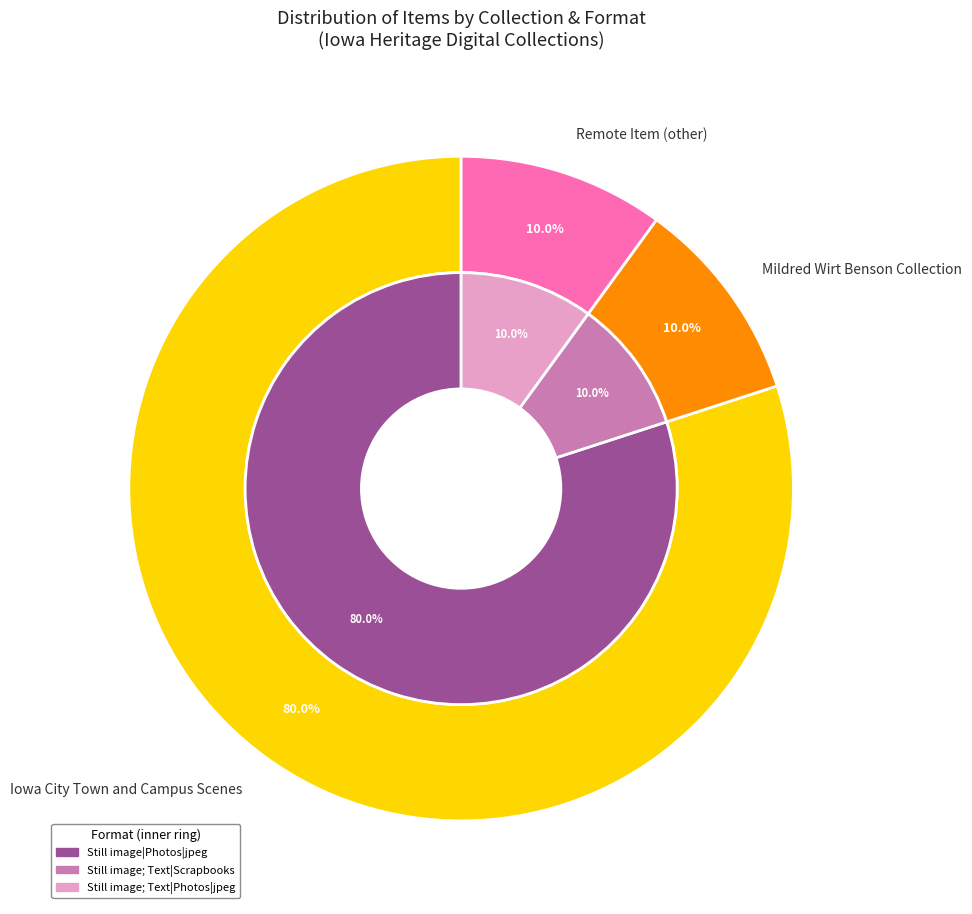

Do Still image|Photographs and 1968-02 together represent more than half of the pie?

No